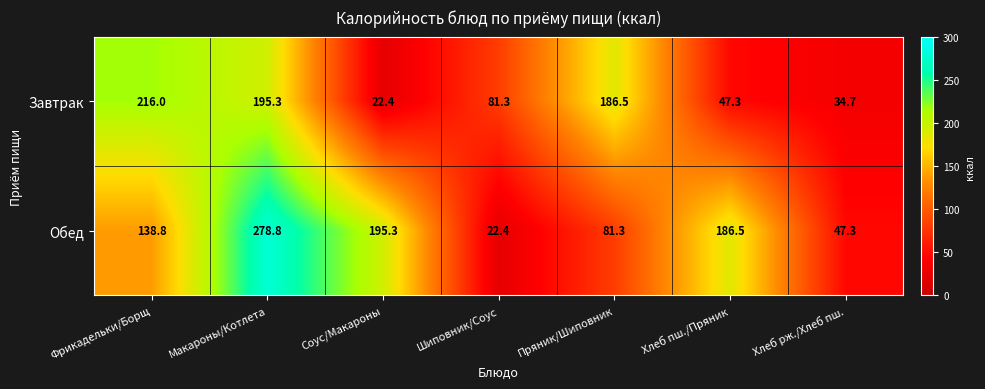

Reading left to right, list all the values displayed in this chart.

Завтрак: Фрикадельки/Борщ=216.0	Макароны/Котлета=195.3	Соус/Макароны=22.4	Шиповник/Соус=81.3	Пряник/Шиповник=186.5	Хлеб пш./Пряник=47.3	Хлеб рж./Хлеб пш.=34.7
Обед: Фрикадельки/Борщ=138.8	Макароны/Котлета=278.8	Соус/Макароны=195.3	Шиповник/Соус=22.4	Пряник/Шиповник=81.3	Хлеб пш./Пряник=186.5	Хлеб рж./Хлеб пш.=47.3